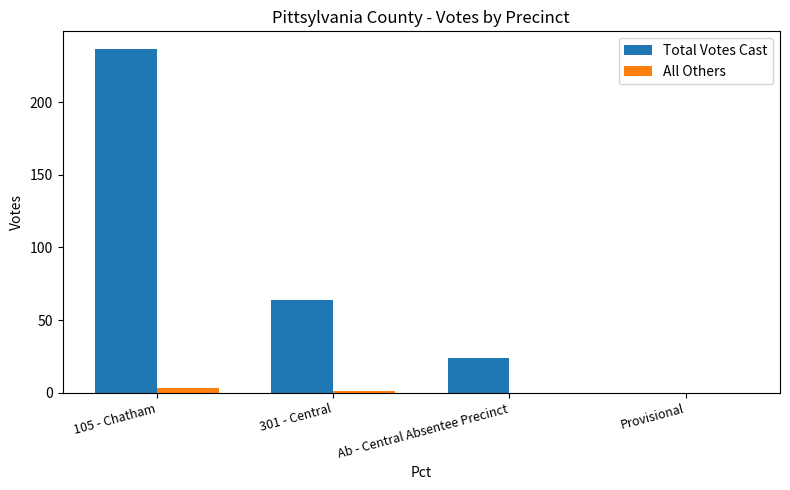

Which category has the highest value across all series?

105 - Chatham